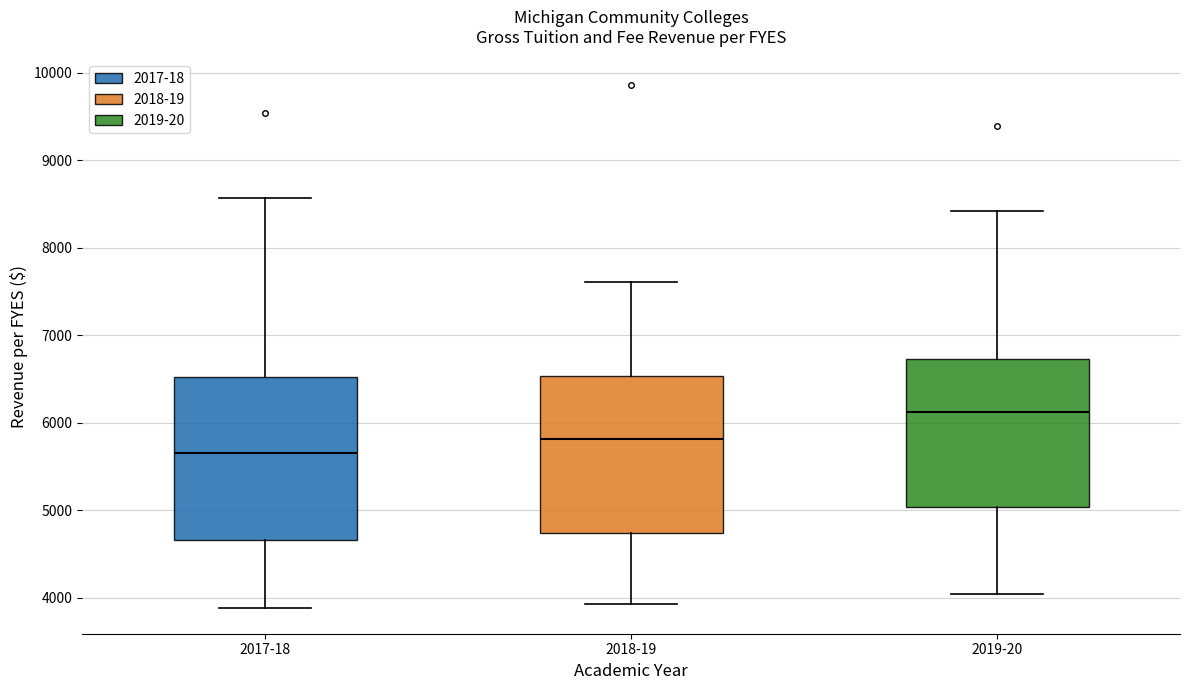

Where does the median line of the box for 2018-19 sit on the y-axis? The values are not printed on the chart, so give them approximately, as read against the axis.

5800